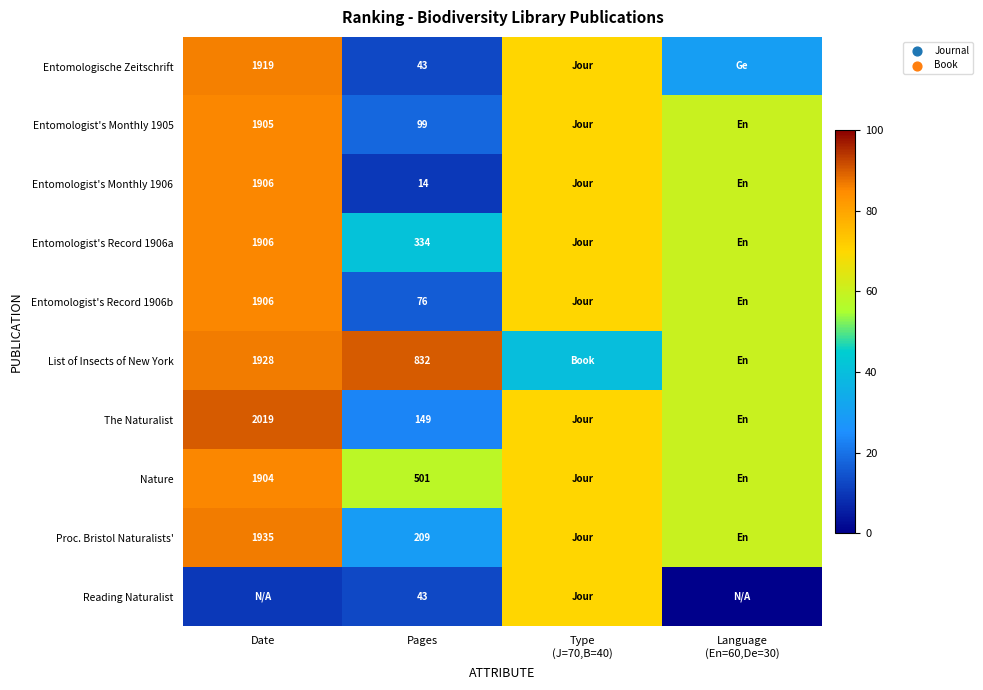

What is the total value across all series at Pages?

2300